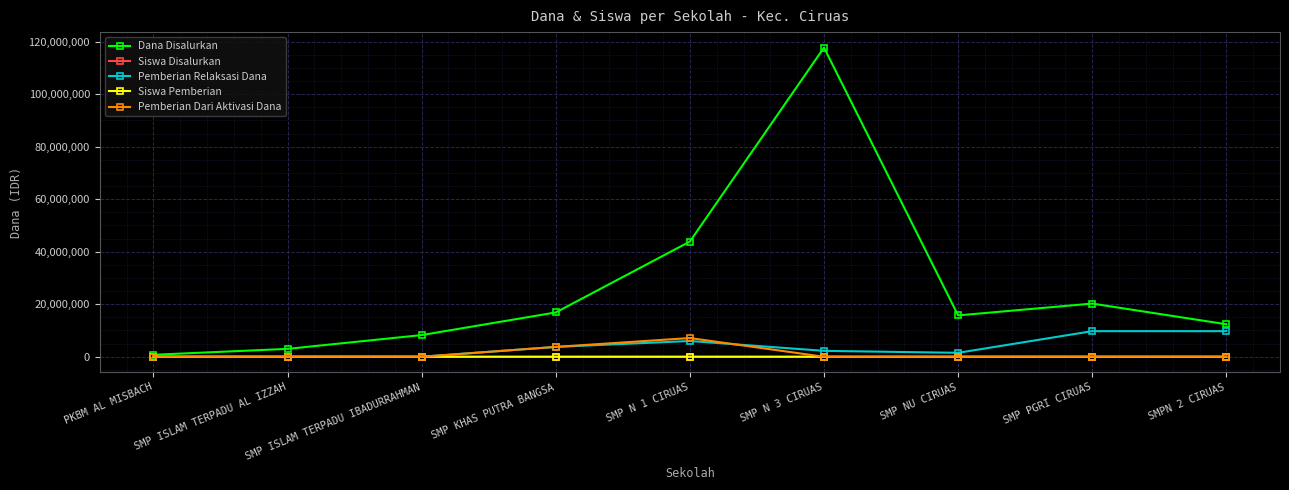

Which series has the widest spread of values?

Dana Disalurkan